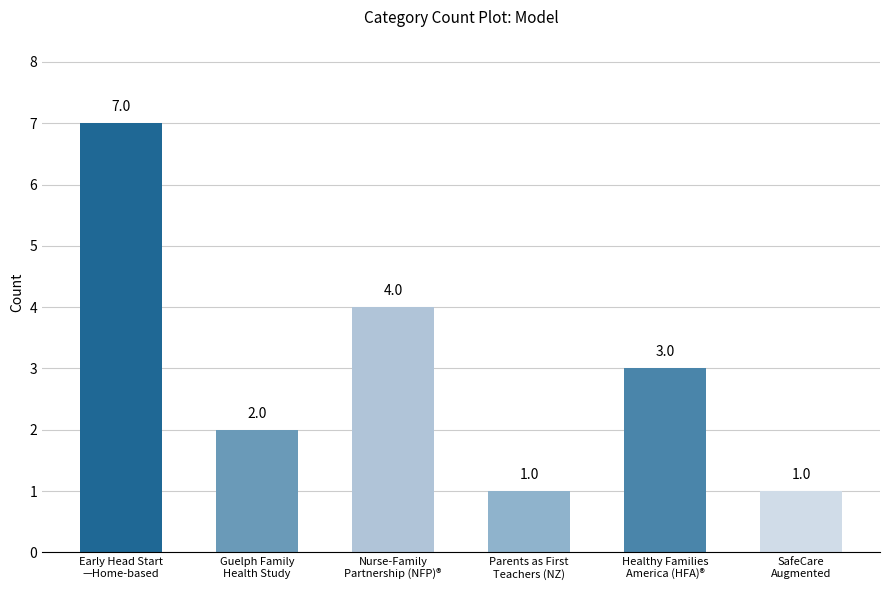

How many values are between 1 and 4?

5